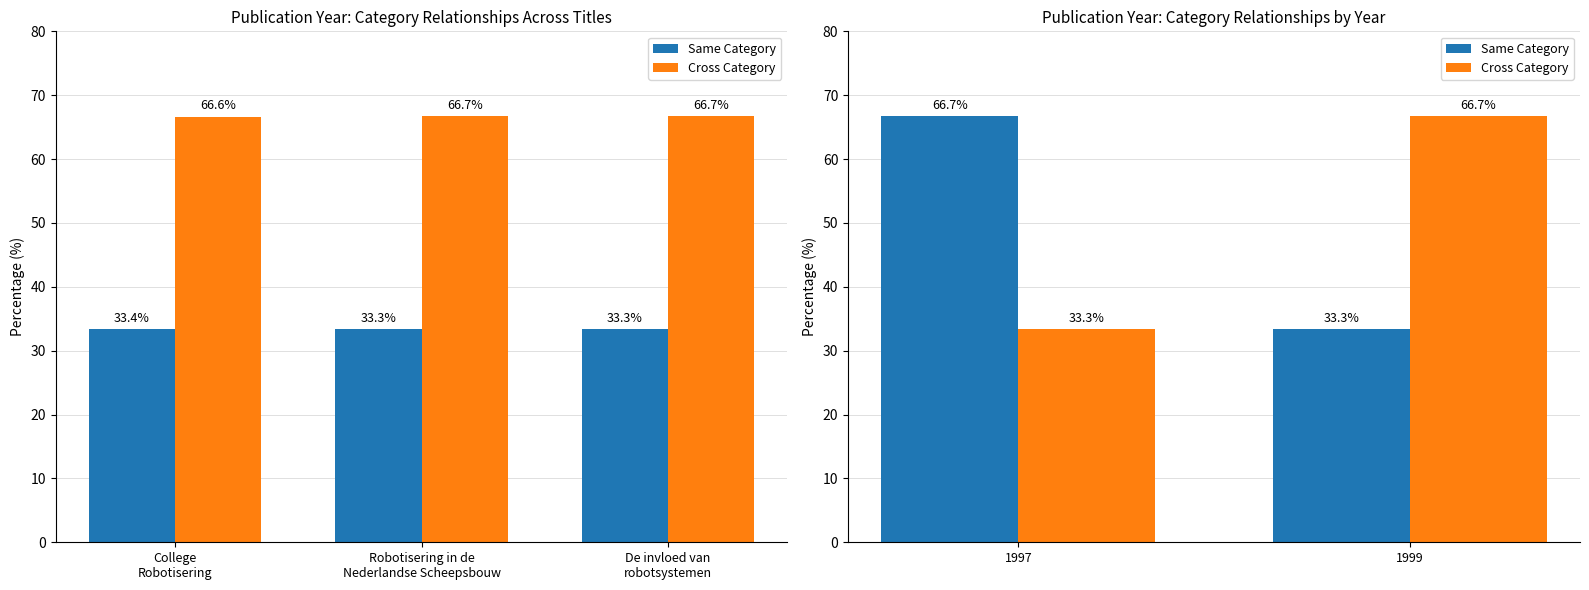

How many groups of bars are there?

2